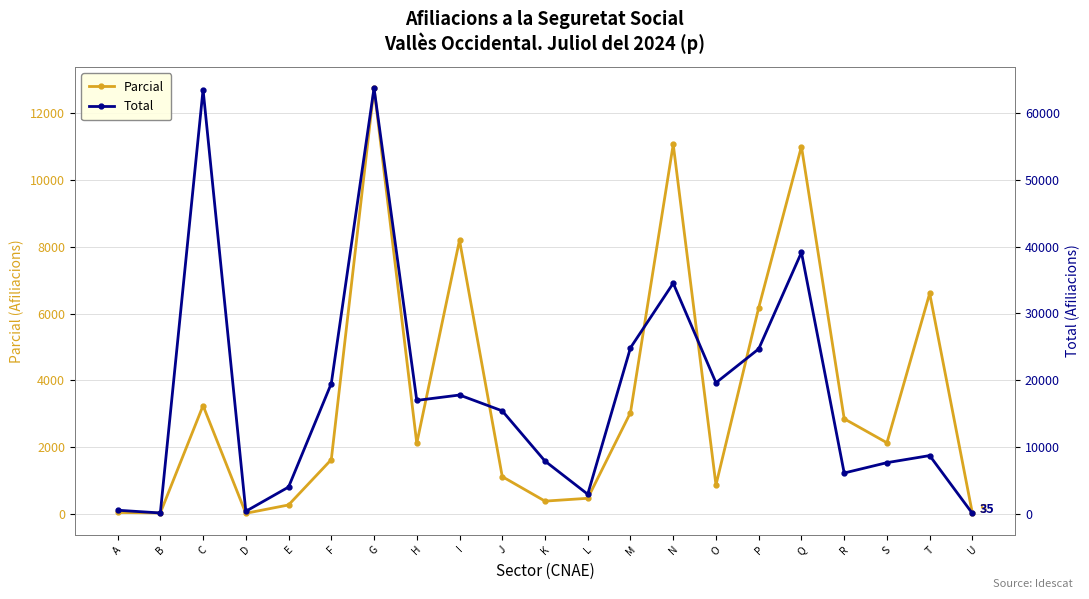

True or false: Parcial and Total cross at least once.

False